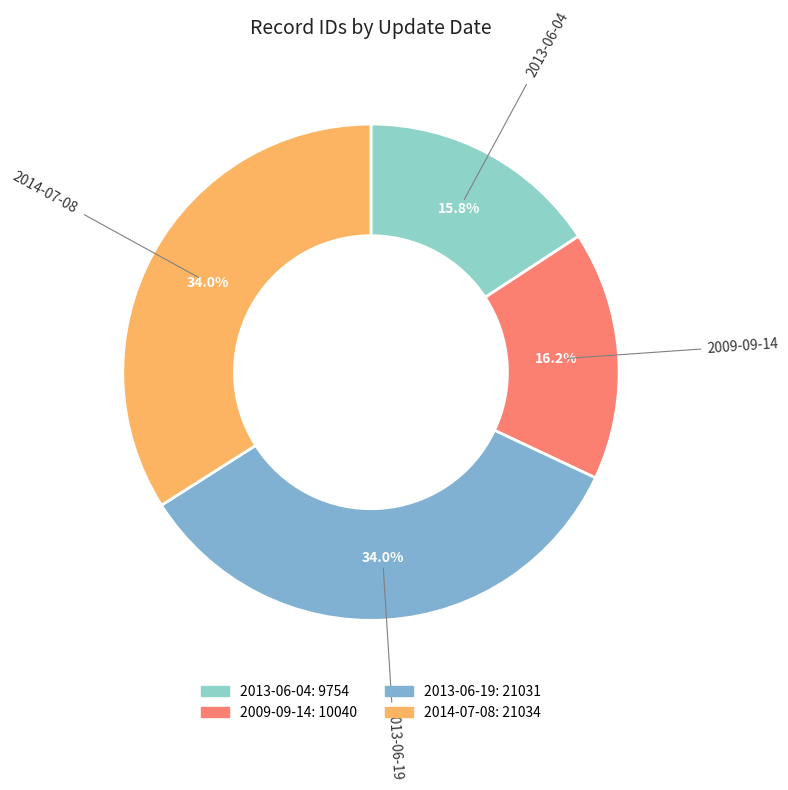

Do 2013-06-04 and 2014-07-08 together represent more than half of the pie?

No